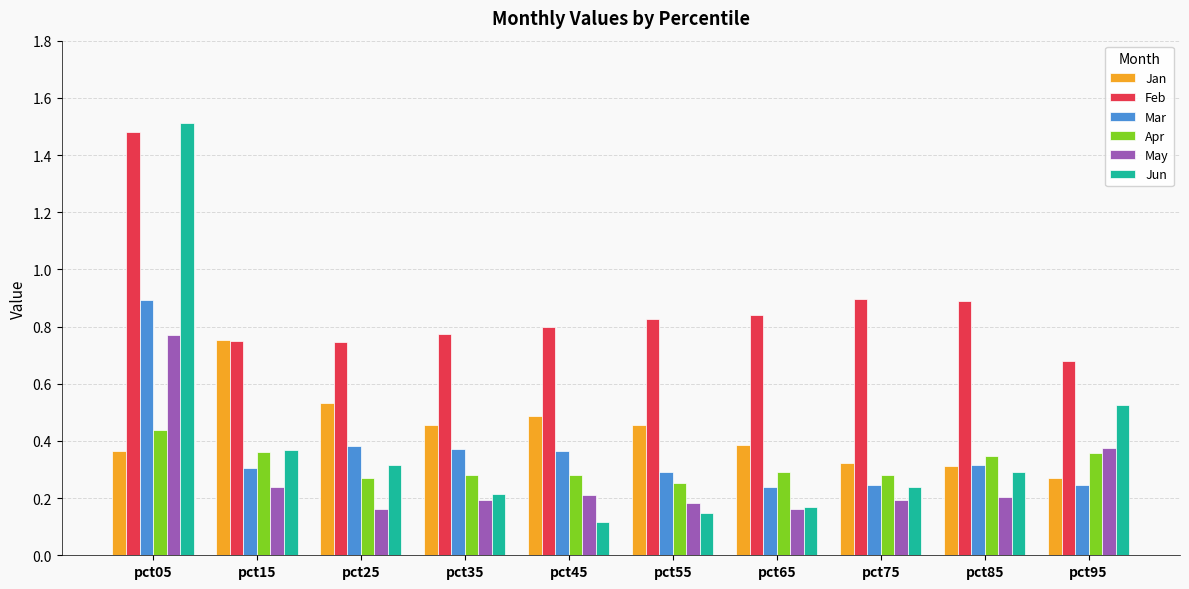

What is the spread (max minus min) of values at pct25?

0.6